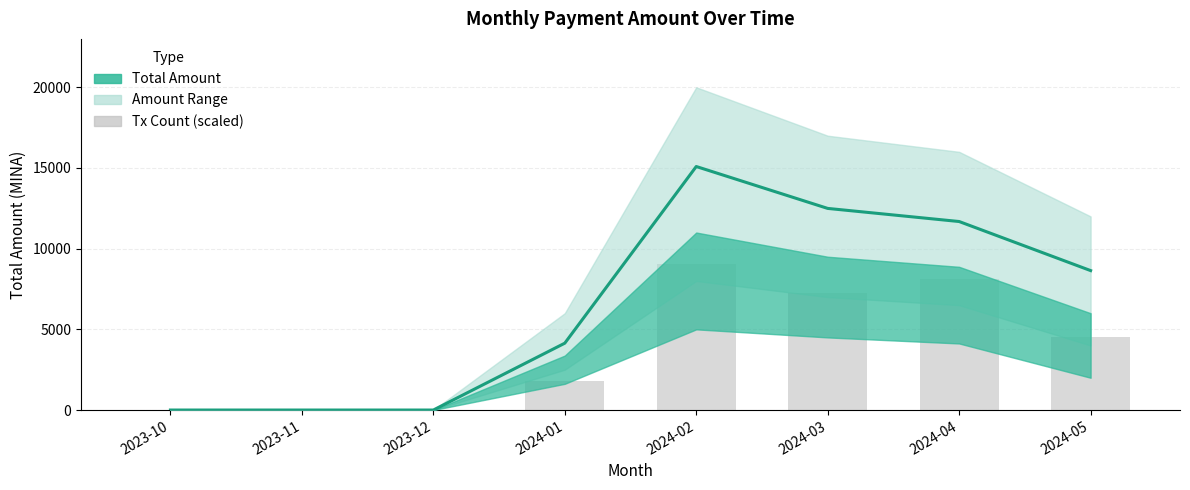

At which label does Tx Count (scaled) reach its peak?

2024-02